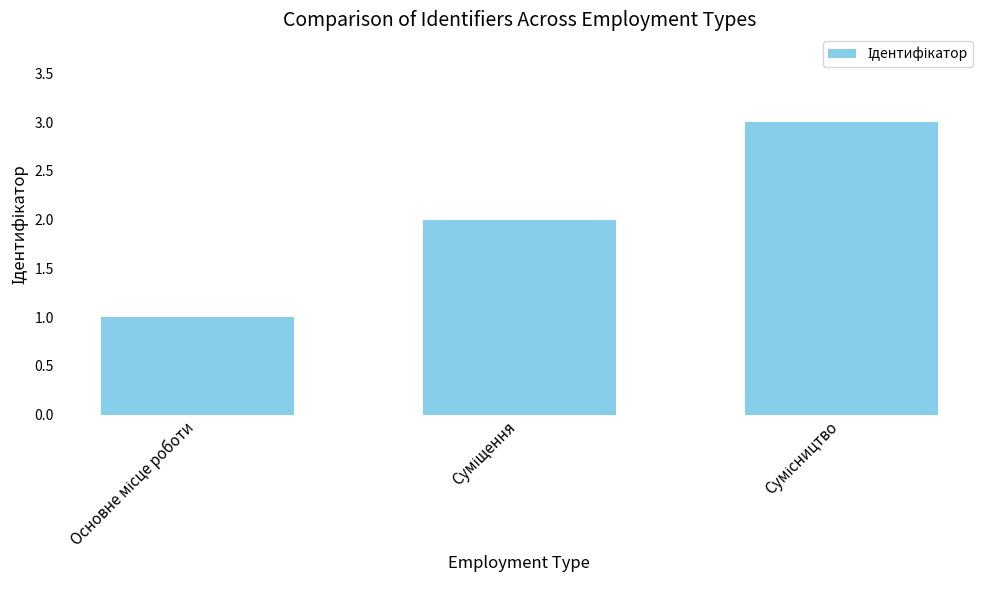

What is the sum of all values?

6